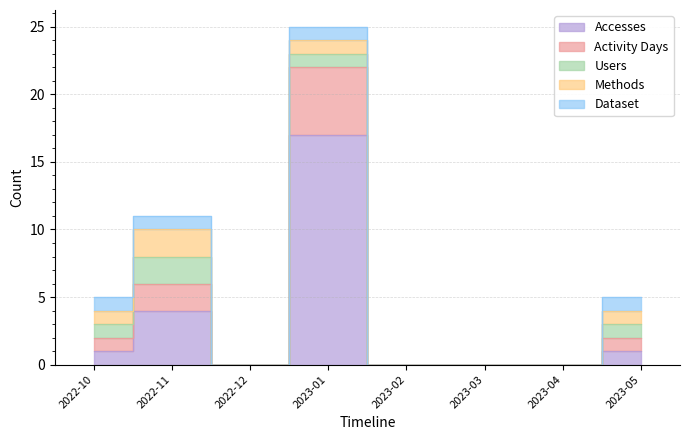

True or false: Users and Activity Days intersect in this chart.

False